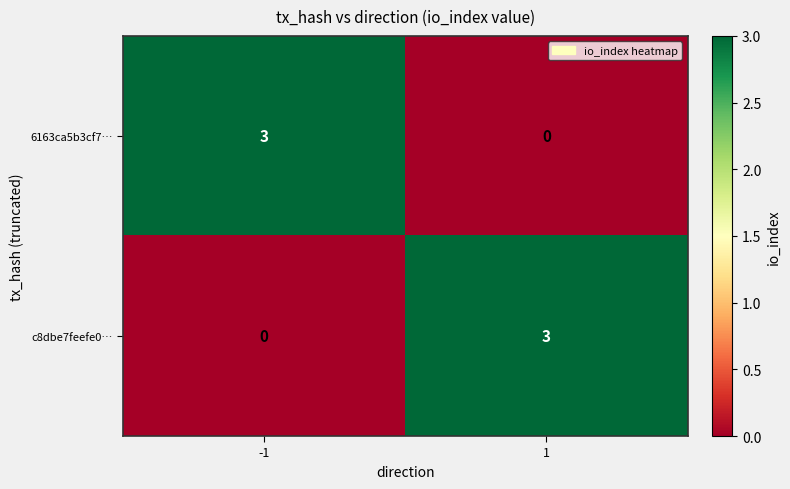

What is the difference between the c8dbe7feefe0… values at 1 and -1?

3